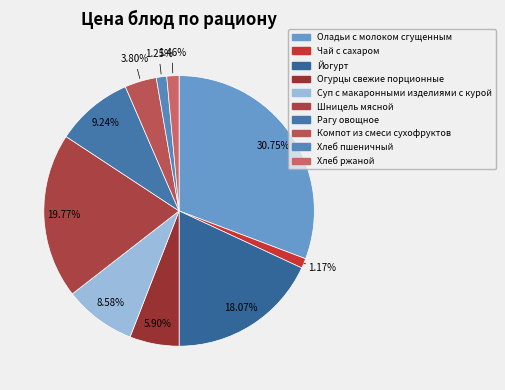

The Огурцы свежие порционные slice represents 6% of the pie. True or false?

True